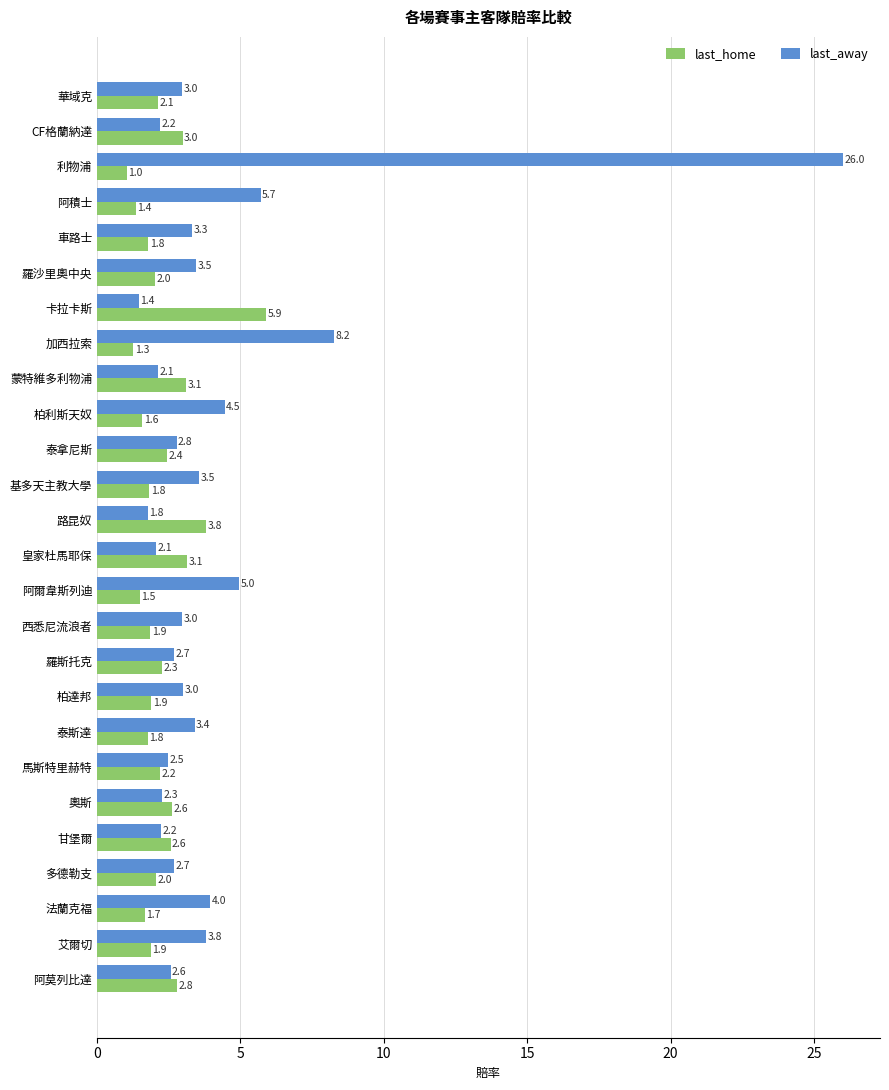

The value of last_away at 泰斯達 is 3.4. True or false?

True